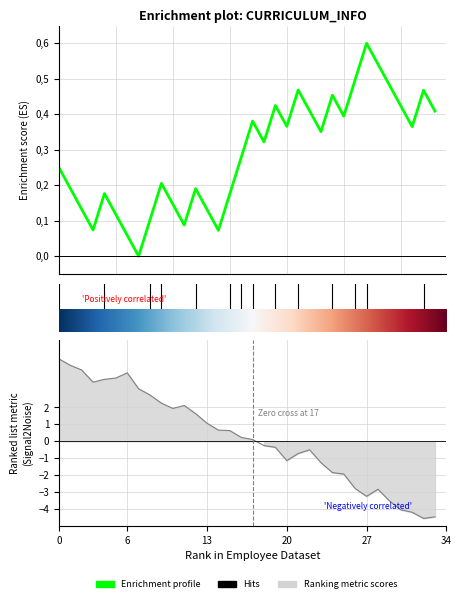

What is the greatest value displayed?

0.6